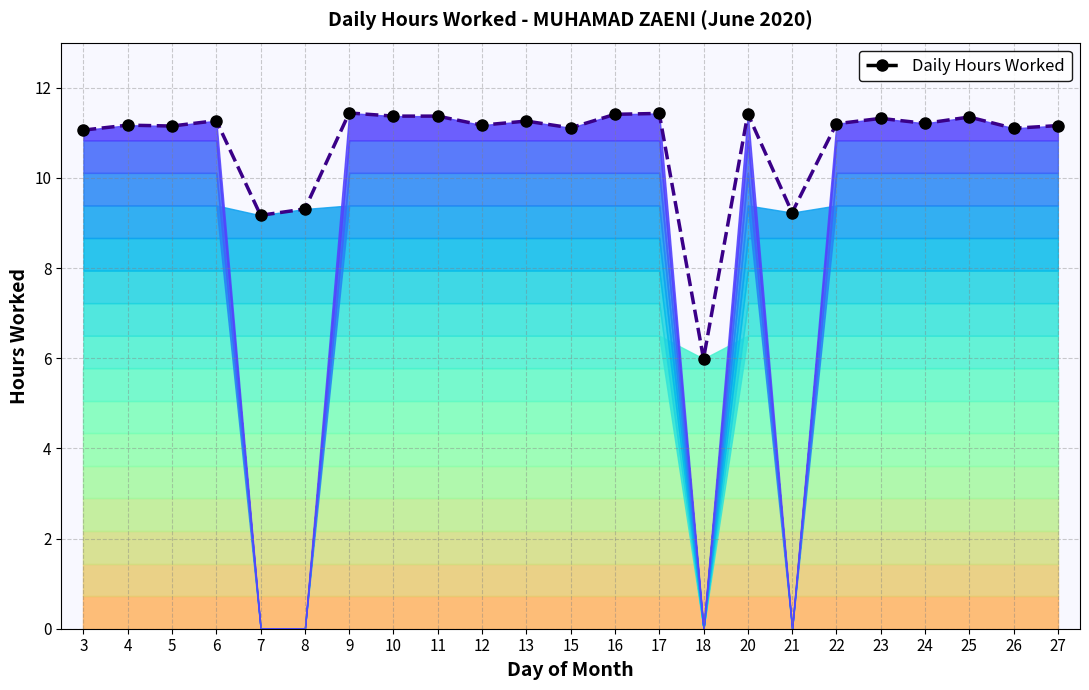

At which category does the data reach its first local peak?

4